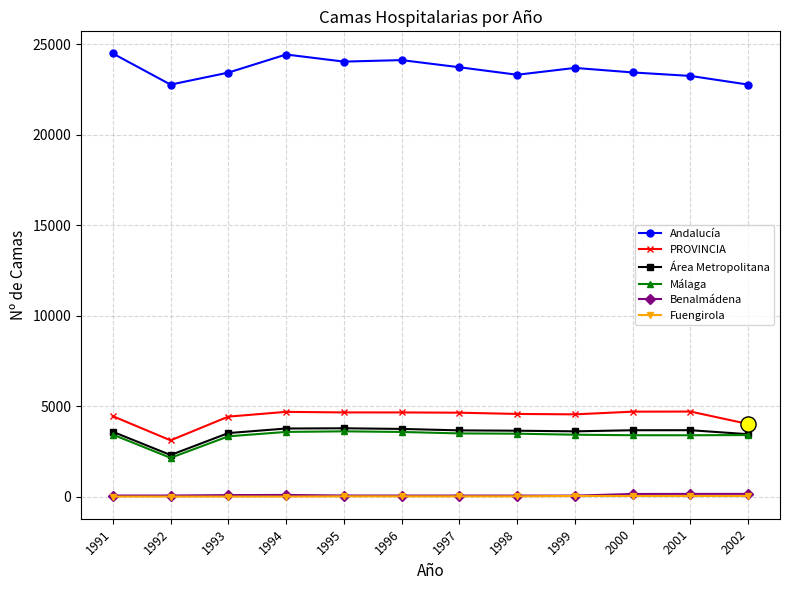

True or false: Málaga and Benalmádena cross at least once.

False